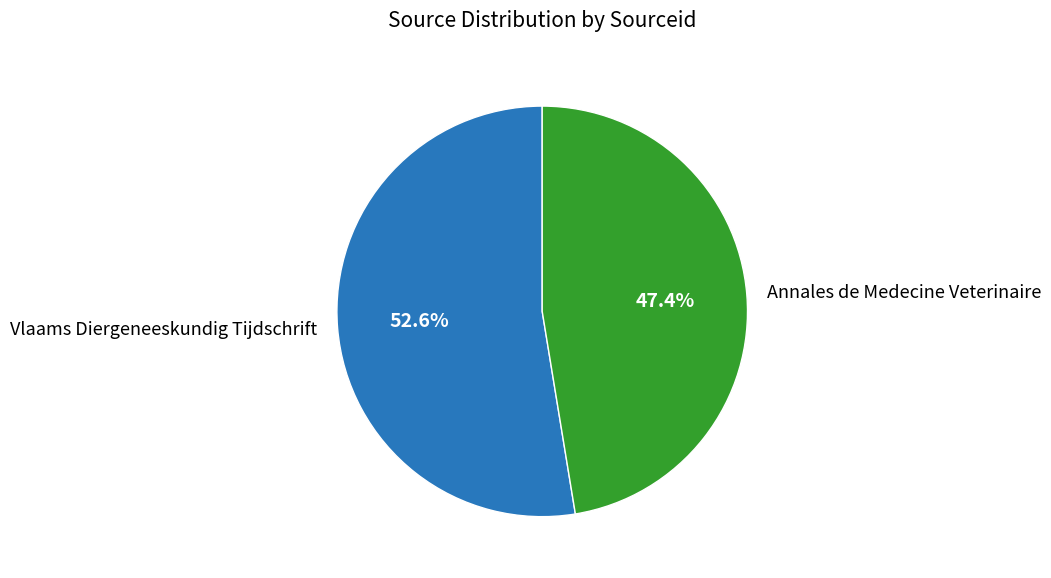

To the nearest percent, what is the combined percentage of Vlaams Diergeneeskundig Tijdschrift and Annales de Medecine Veterinaire?

100%